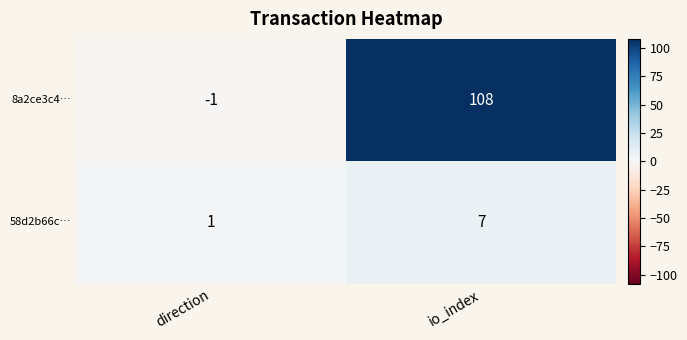

What is the average value of the 8a2ce3c4… series?

54